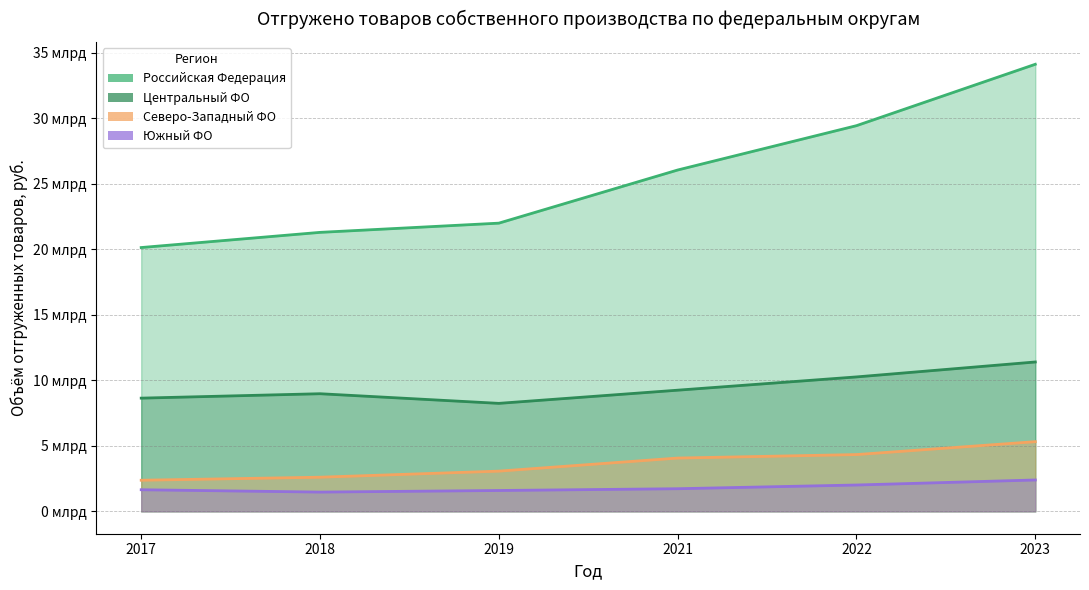

True or false: Российская Федерация has a value of 15362767978.2 at 2022.

False